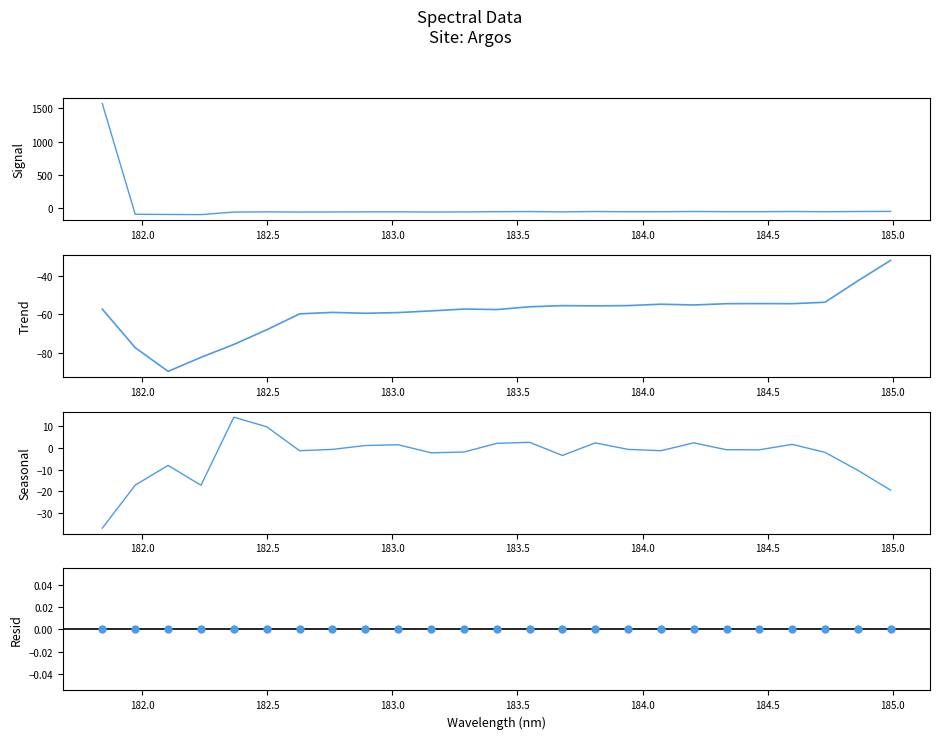

What are all the series names shown in the legend?

Spectral Signal, Trend, Seasonal, Resid